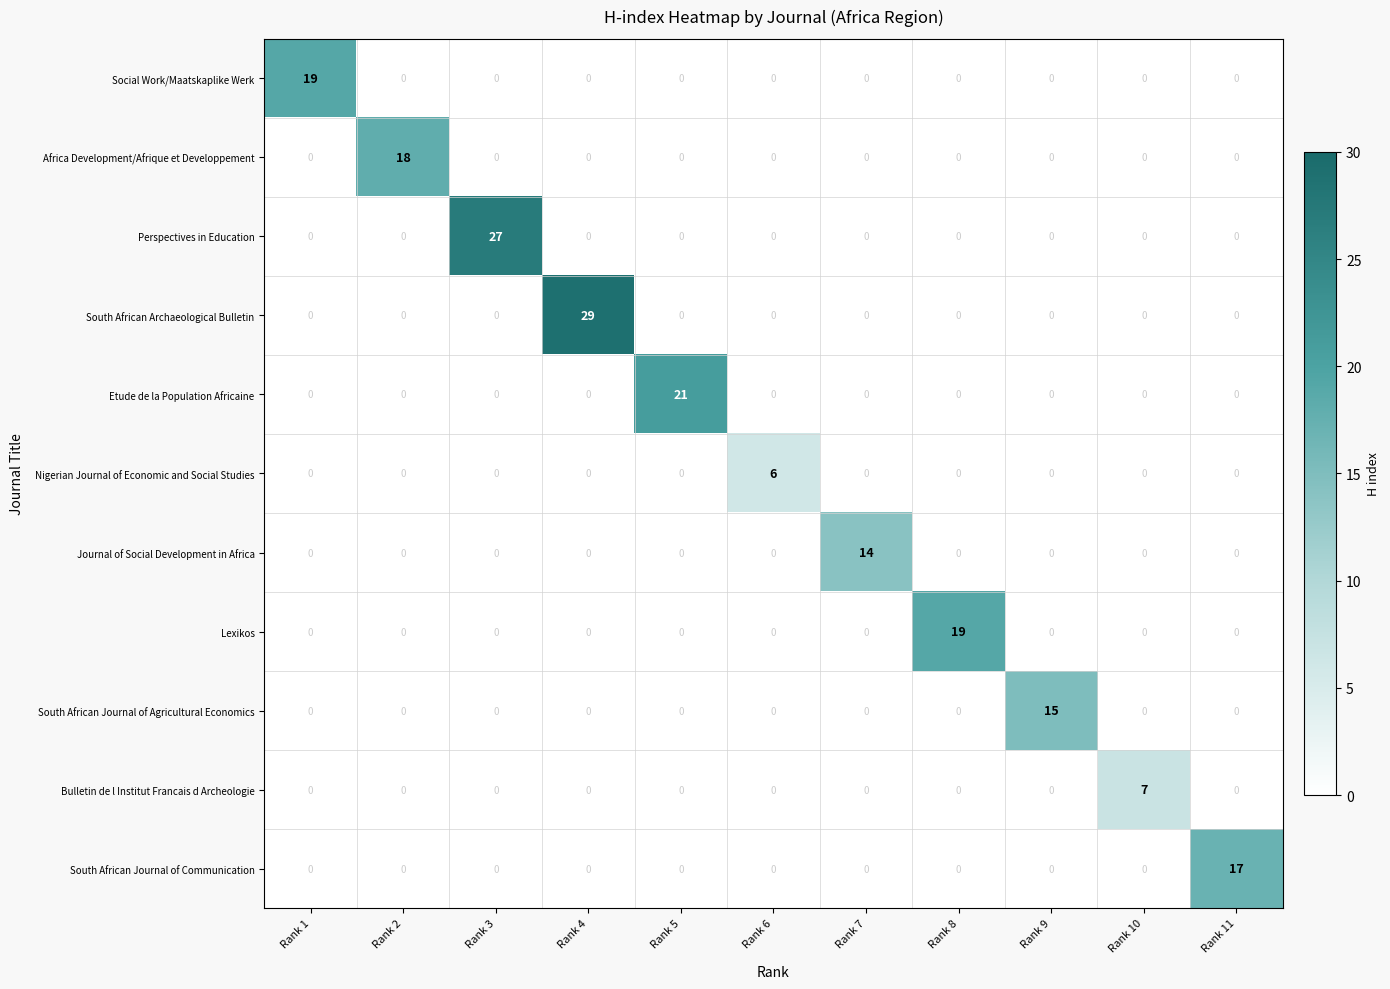

Is it true that Perspectives in Education equals 0 at Rank 7?

True